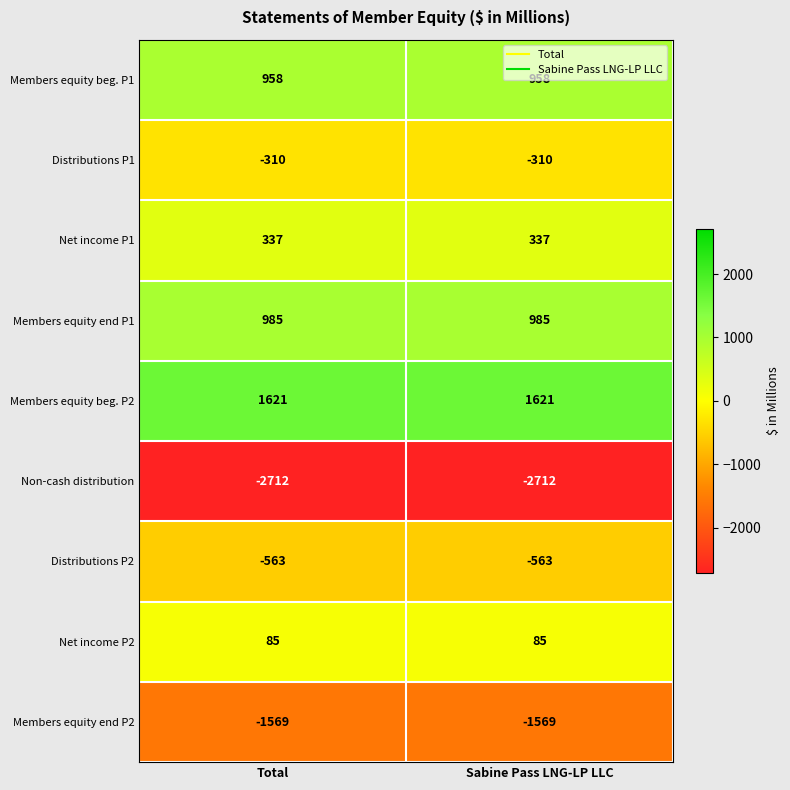

Reading left to right, list all the values displayed in this chart.

Members equity beg. P1: Total=958	Sabine Pass LNG-LP LLC=958
Distributions P1: Total=-310	Sabine Pass LNG-LP LLC=-310
Net income P1: Total=337	Sabine Pass LNG-LP LLC=337
Members equity end P1: Total=985	Sabine Pass LNG-LP LLC=985
Members equity beg. P2: Total=1621	Sabine Pass LNG-LP LLC=1621
Non-cash distribution: Total=-2712	Sabine Pass LNG-LP LLC=-2712
Distributions P2: Total=-563	Sabine Pass LNG-LP LLC=-563
Net income P2: Total=85	Sabine Pass LNG-LP LLC=85
Members equity end P2: Total=-1569	Sabine Pass LNG-LP LLC=-1569